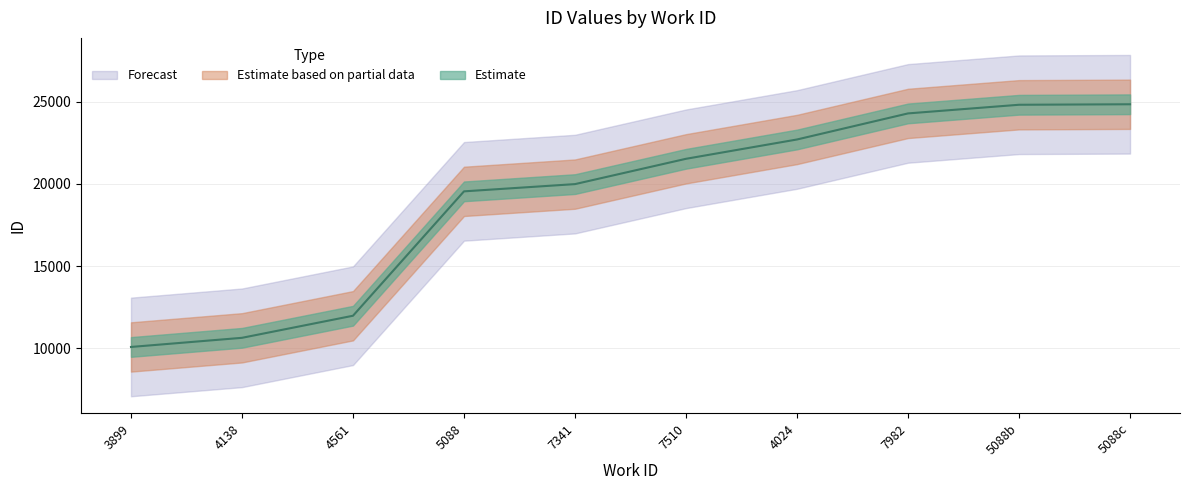

True or false: there are more than 2 points higher than both neighbors.

False